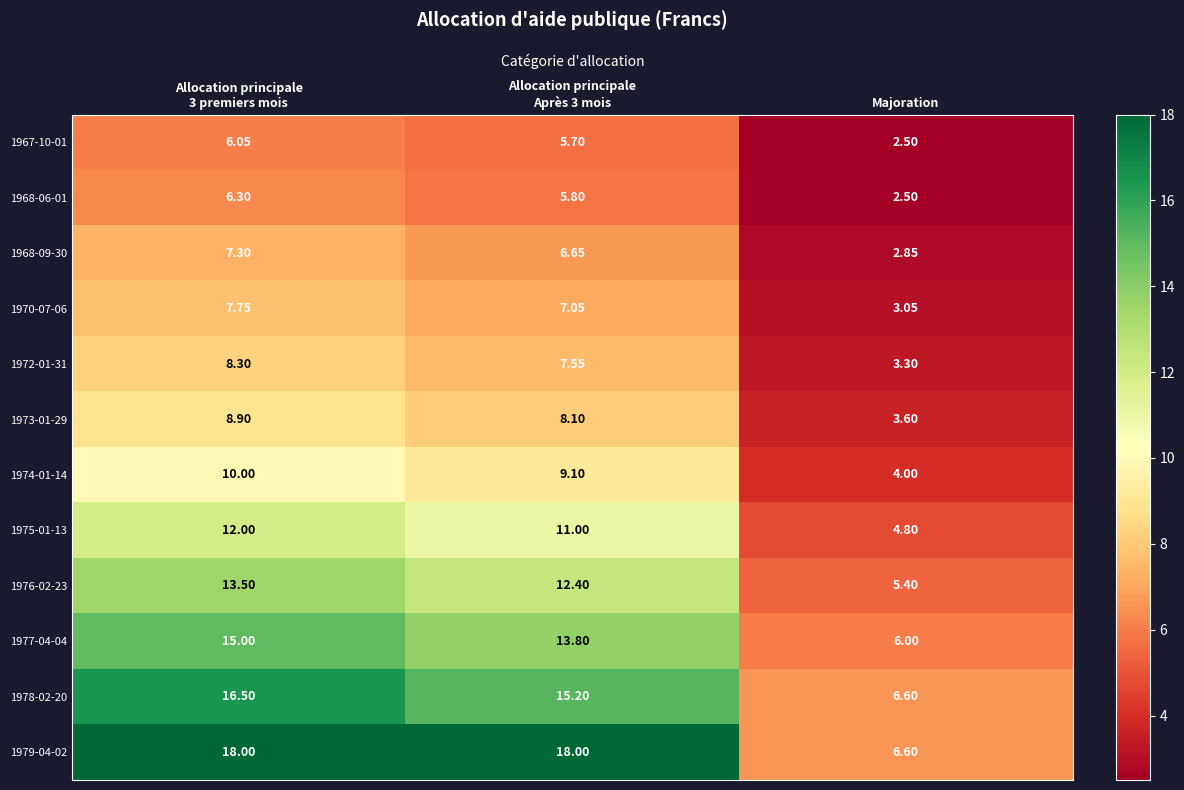

Which series has the largest total across all categories?

1979-04-02